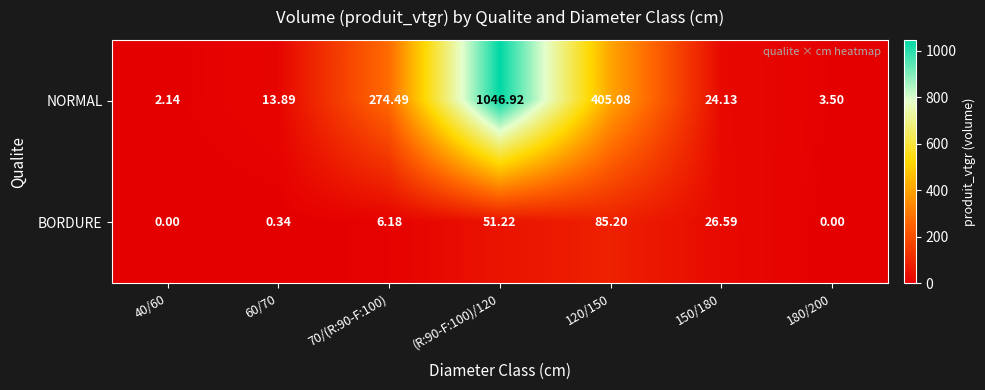

Which series has the widest spread of values?

NORMAL